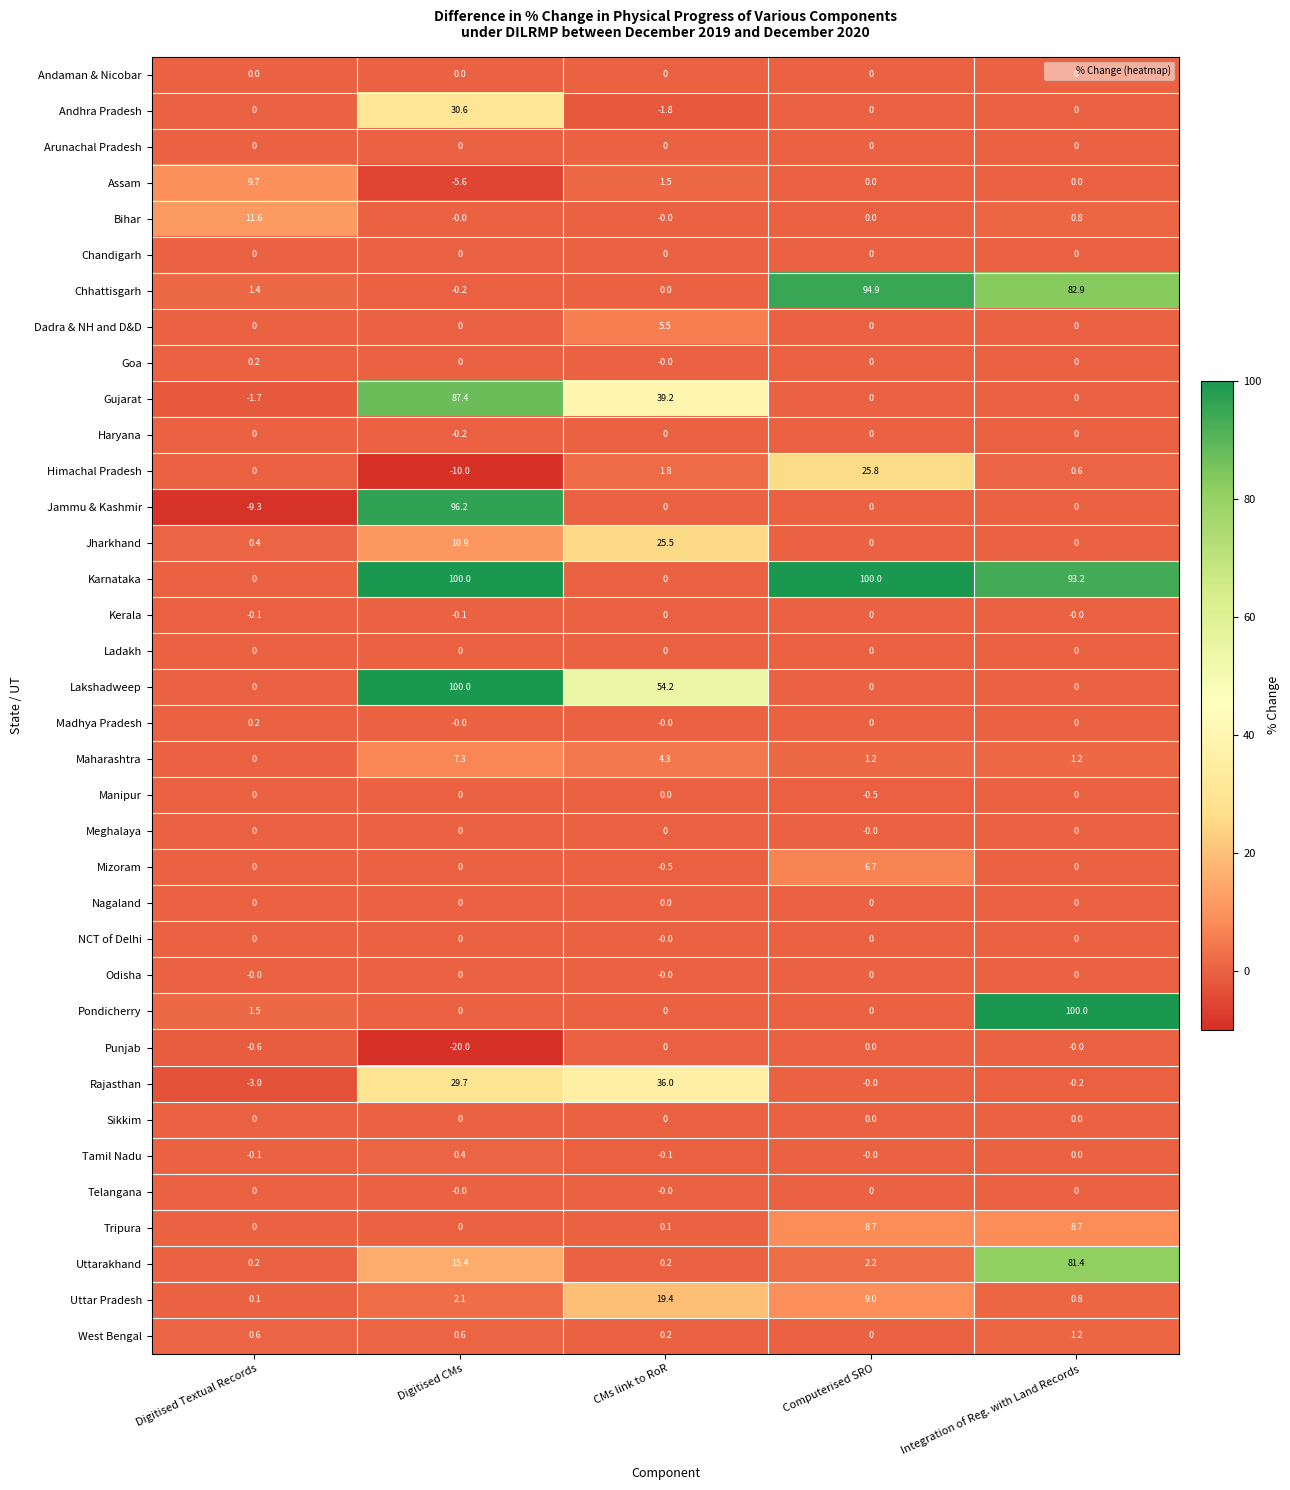

At which category is the sum across all series the highest?

Digitised CMs